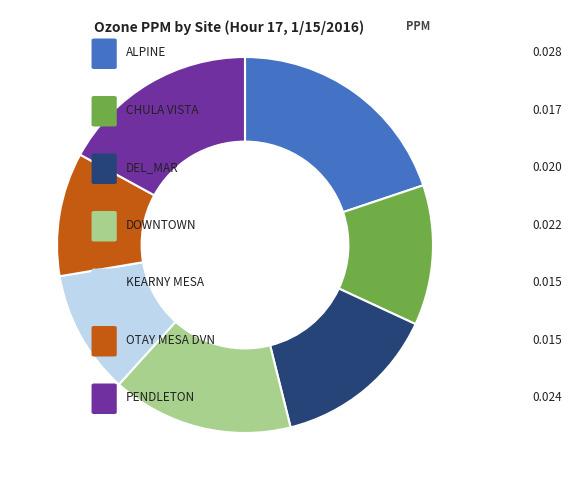

Is there a majority slice in this chart?

No